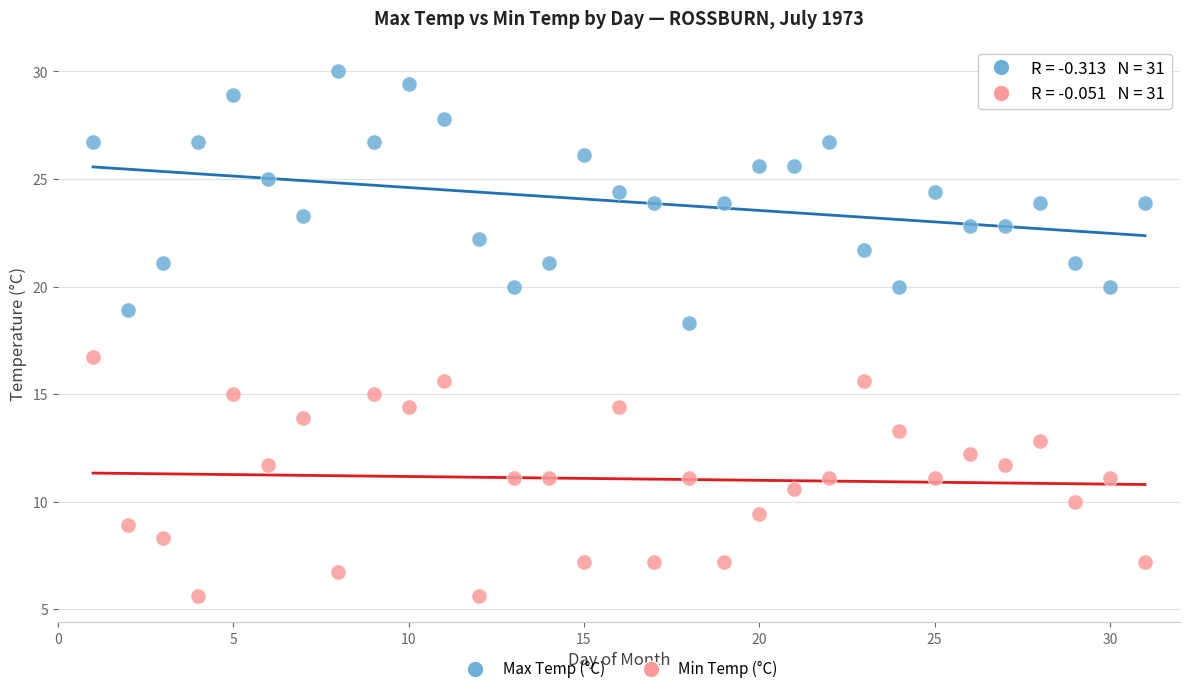

Which series reaches the maximum Y coordinate?

Max Temp (°C)